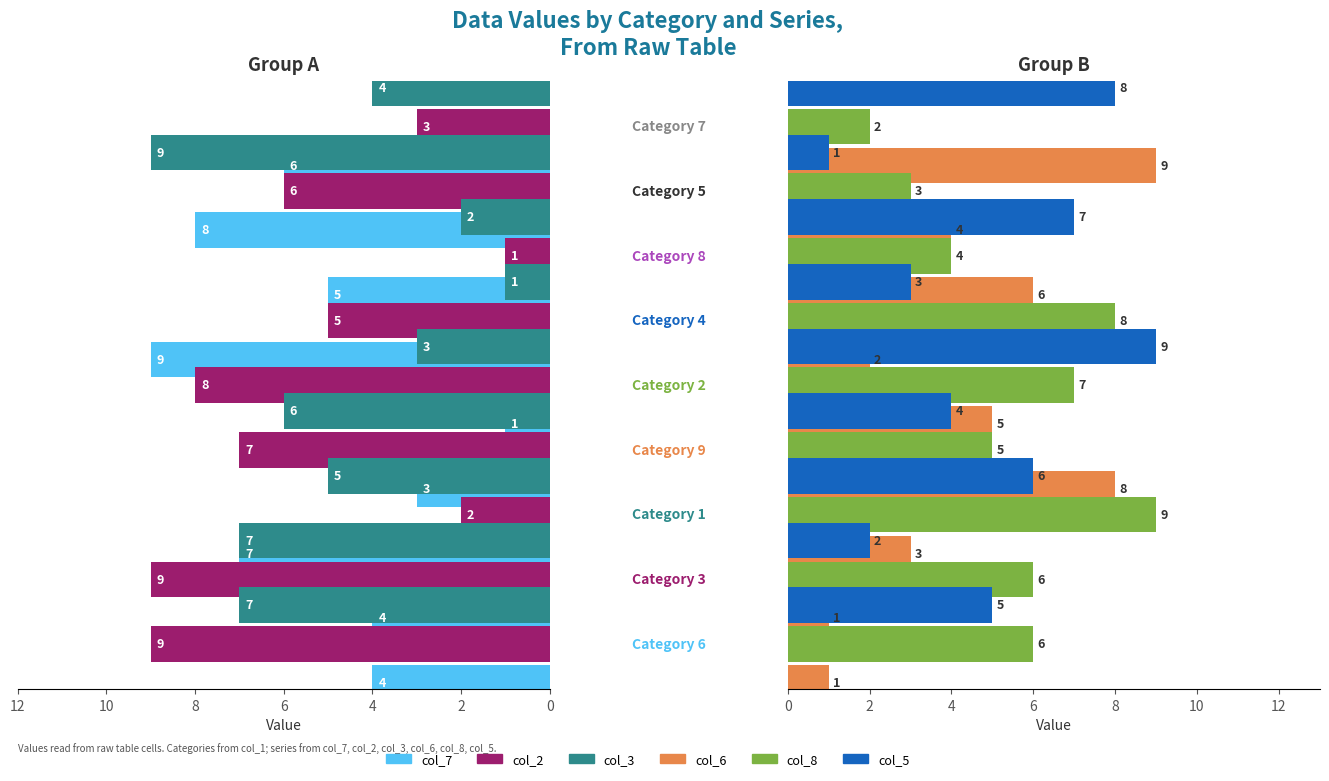

The col_2 series shows 9 at 10. True or false?

False